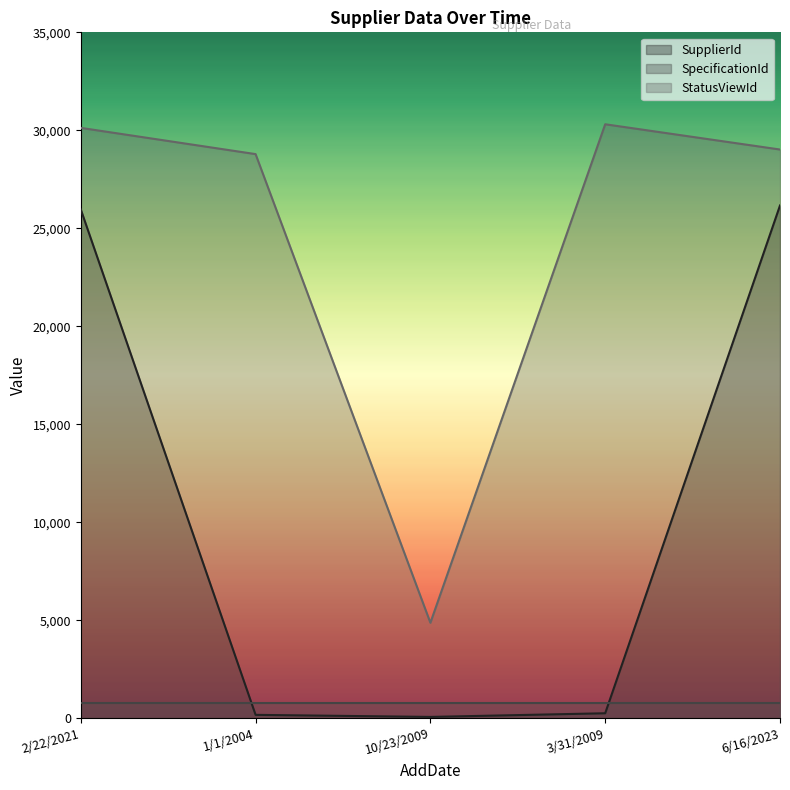

What value does the SupplierId series have at 3/31/2009?

251